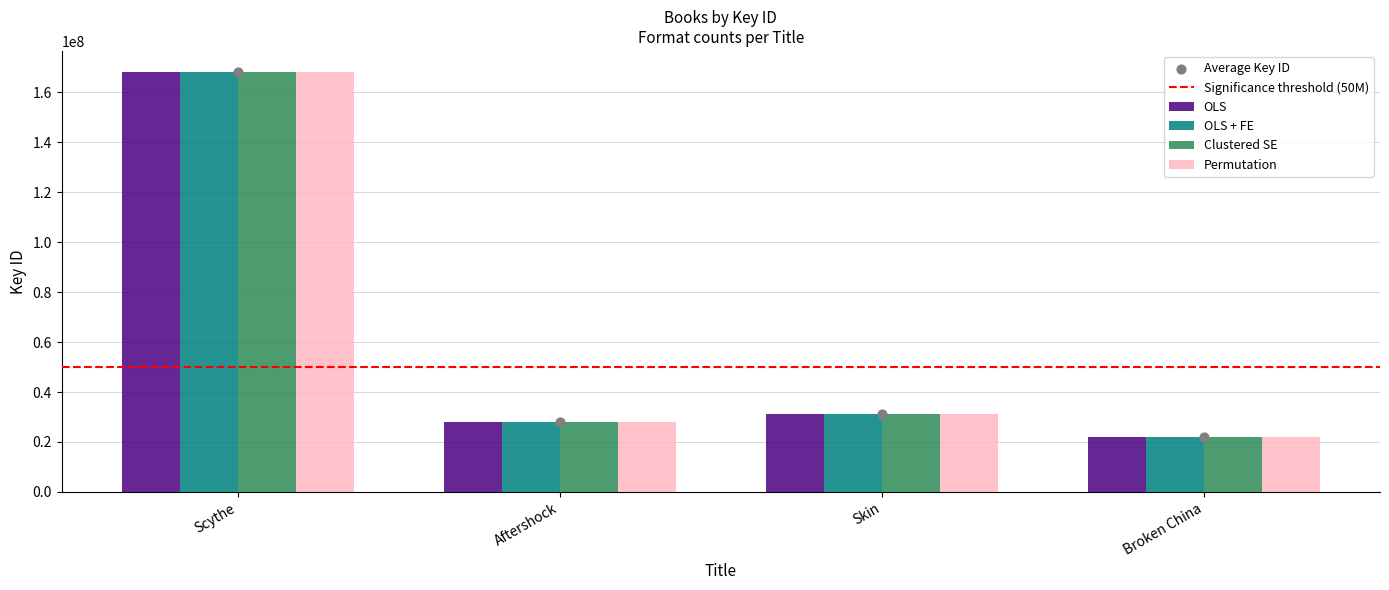

Which series has the largest Y range (max minus min)?

OLS